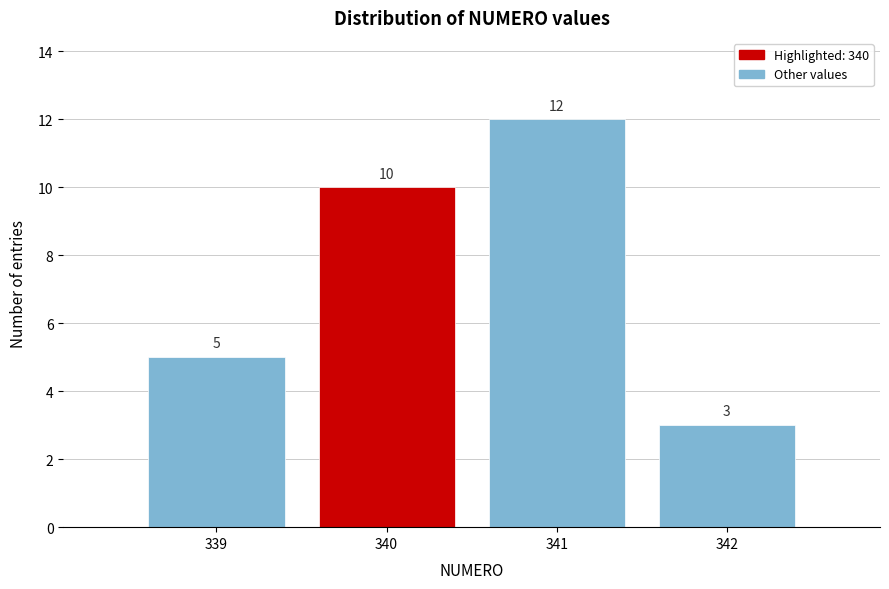

Reading right to left, what are all the values shown in this chart?

342=3	341=12	340=10	339=5